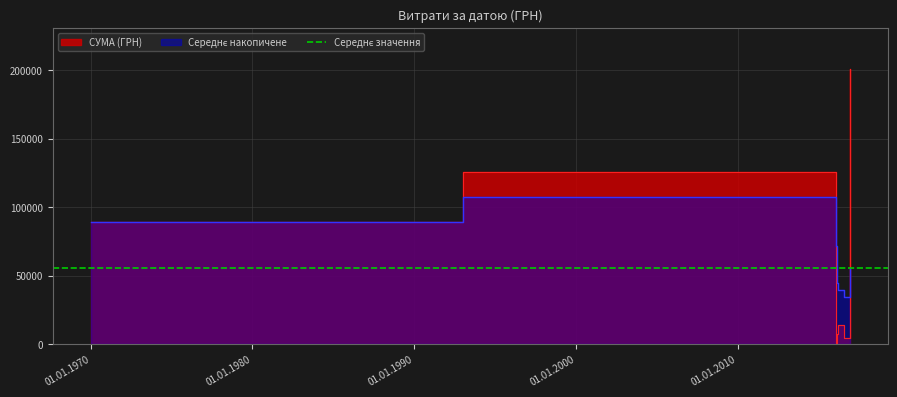

What is the sum of the values at 02.02.2016 and 02.02.2016?

17310.5